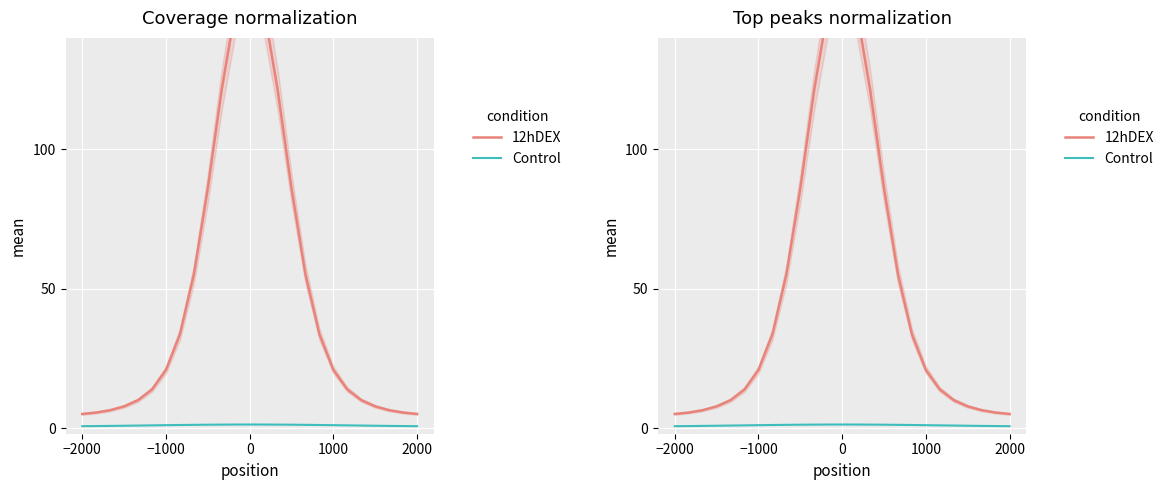

Reading right to left, transcribe all the data shown in this chart.

12hDEX: 5.1	5.6	6.4	7.8	10.0	13.9	20.9	33.7	55.2	86.0	121.5	151.0	162.5	151.0	121.5	86.0	55.2	33.7	20.9	13.9	10.0	7.8	6.4	5.6	5.1
Control: 0.7	0.7	0.8	0.9	0.9	1.0	1.1	1.1	1.2	1.2	1.3	1.3	1.3	1.3	1.3	1.2	1.2	1.1	1.1	1.0	0.9	0.9	0.8	0.7	0.7